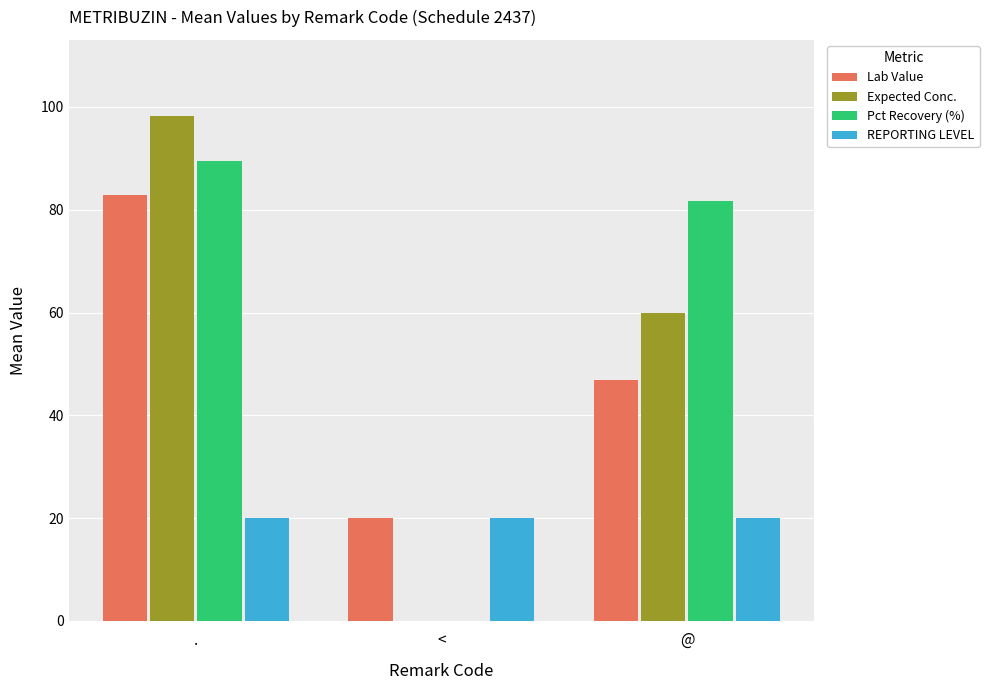

The value of REPORTING LEVEL at . is 31.6. True or false?

False